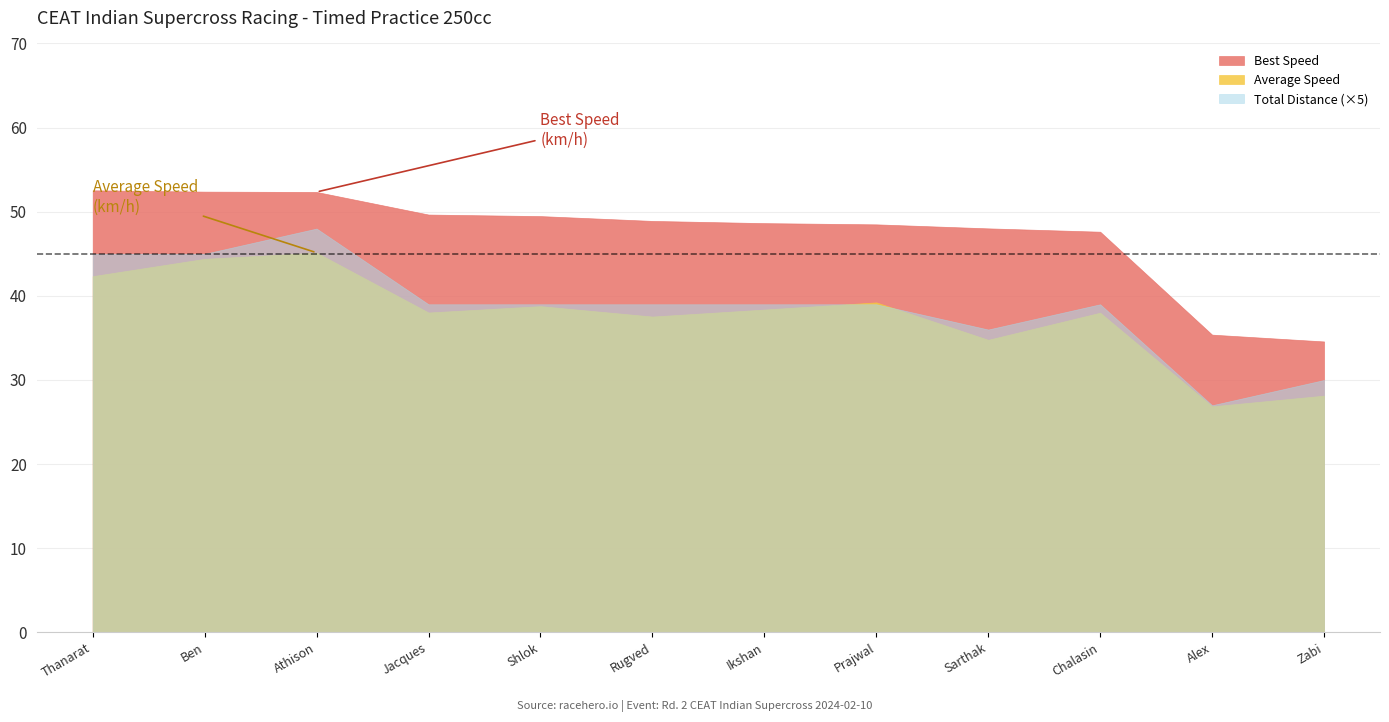

Where is Total Distance nearest to the value 7?

Sarthak Chavan